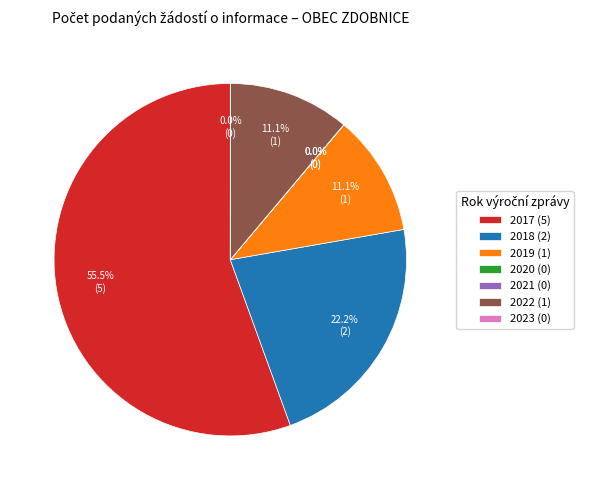

To the nearest percent, what portion does 2022 represent?

11%